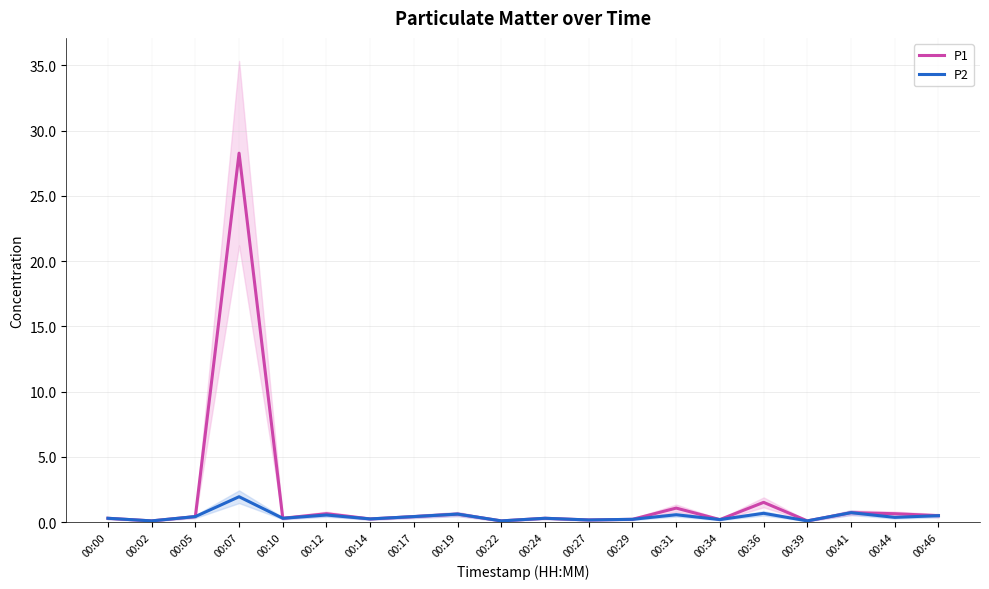

The P1 series shows 0.1 at 00:02. True or false?

True